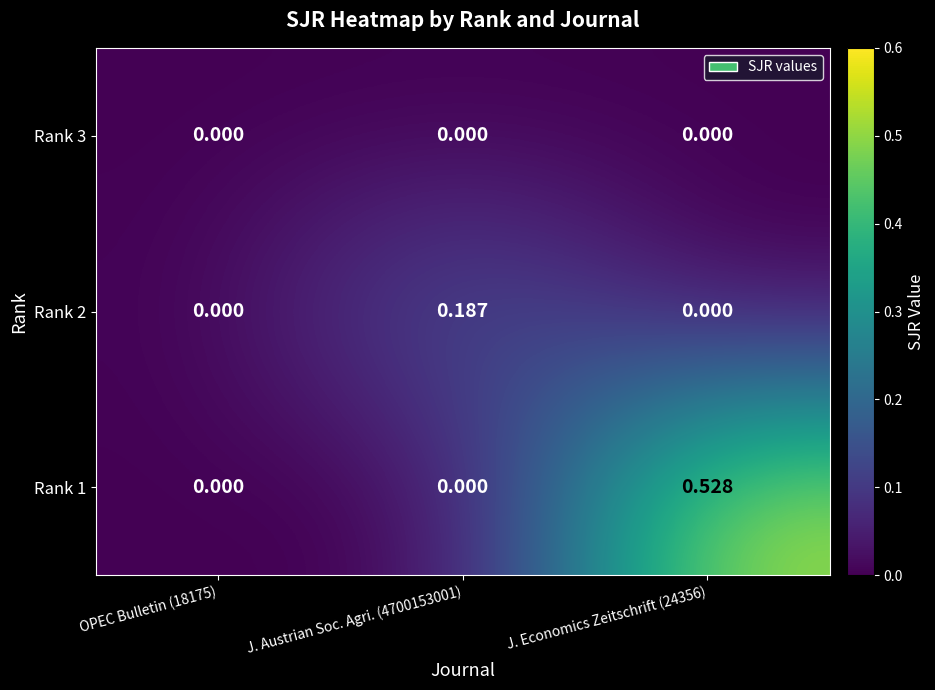

Which series has the largest total across all categories?

Rank 1